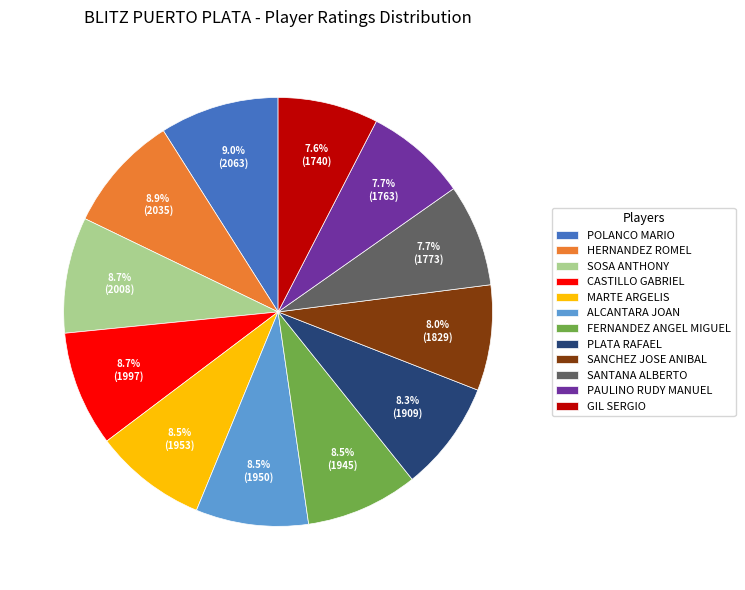

The PLATA RAFAEL slice represents 8% of the pie. True or false?

True